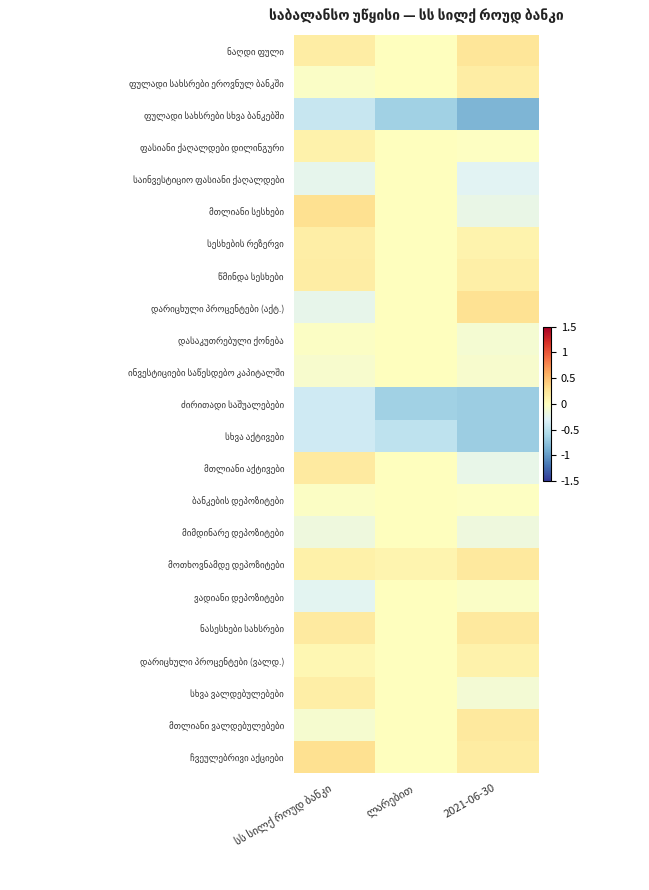

At which label does სესხების რეზერვი reach its peak?

სს სილქ როუდ ბანკი